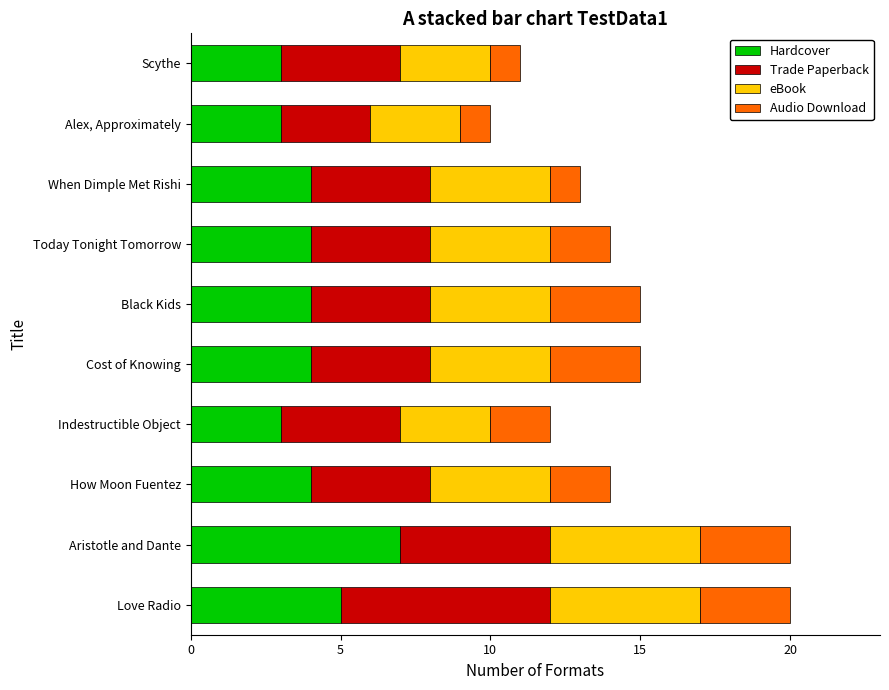

What is the total value across all series at Today Tonight Tomorrow?

14